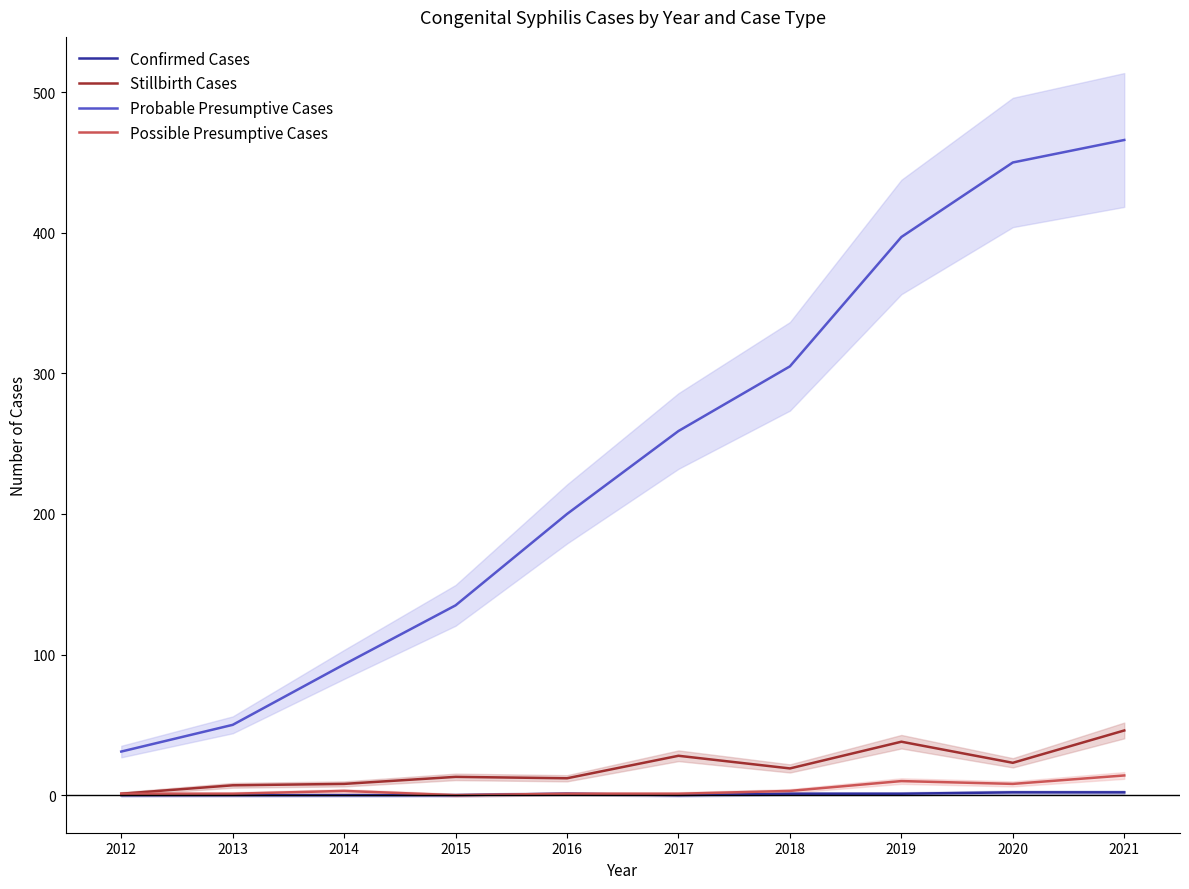

At which label does Probable Presumptive Cases reach its minimum?

2012